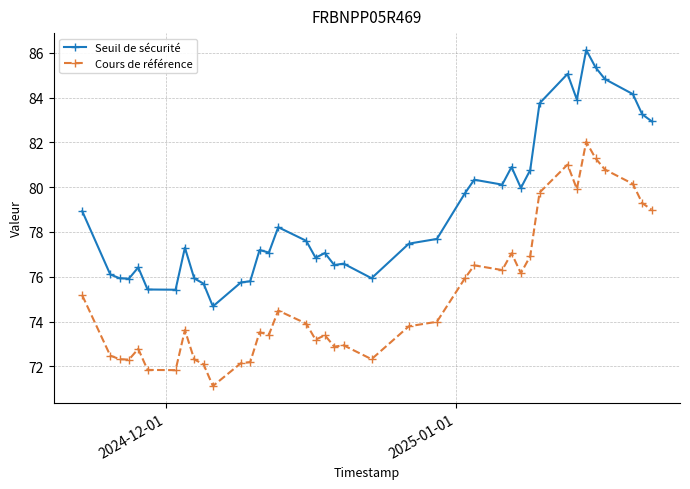

Which series has the widest spread of values?

Seuil de sécurité